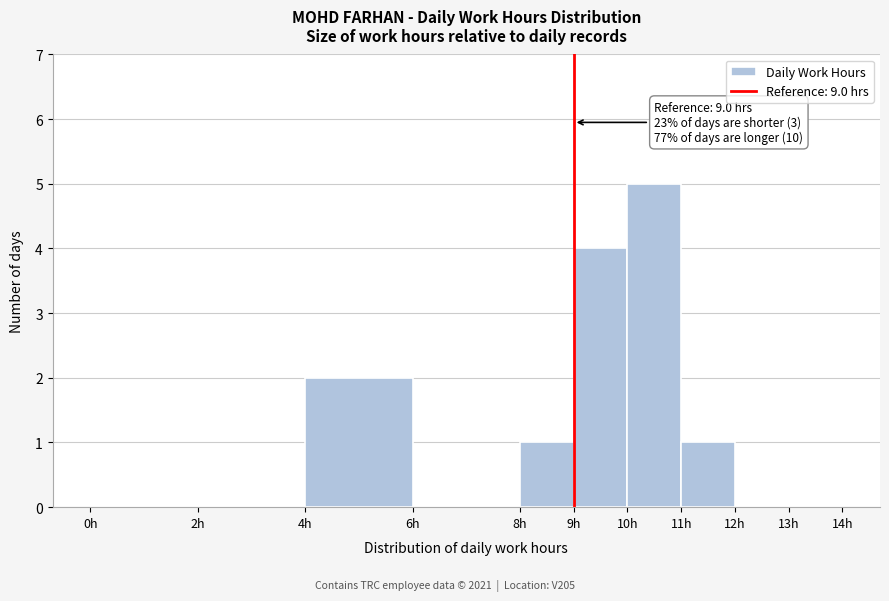

Which range on the x-axis has the tallest bar?

10 to 11